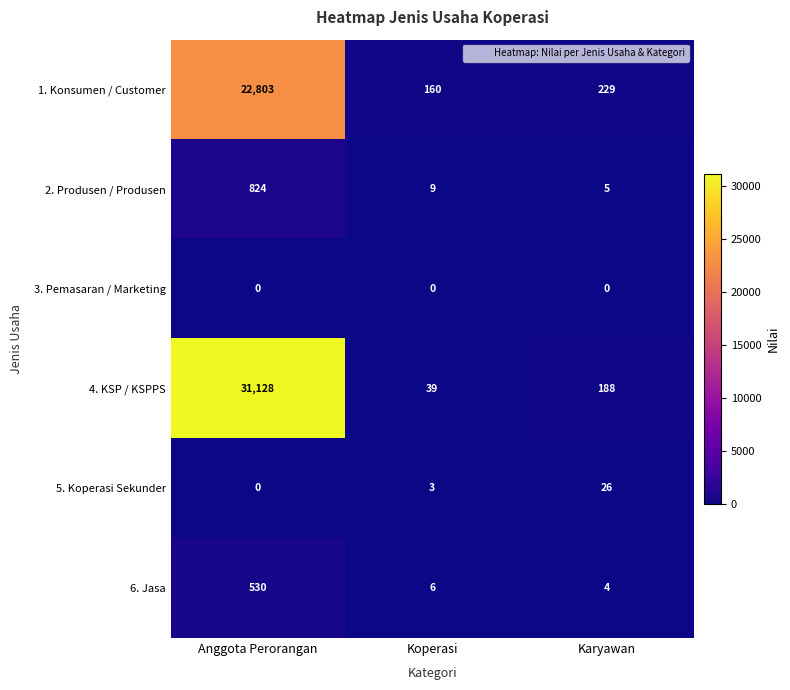

Which category has the lowest value in the 4. KSP / KSPPS series?

Koperasi